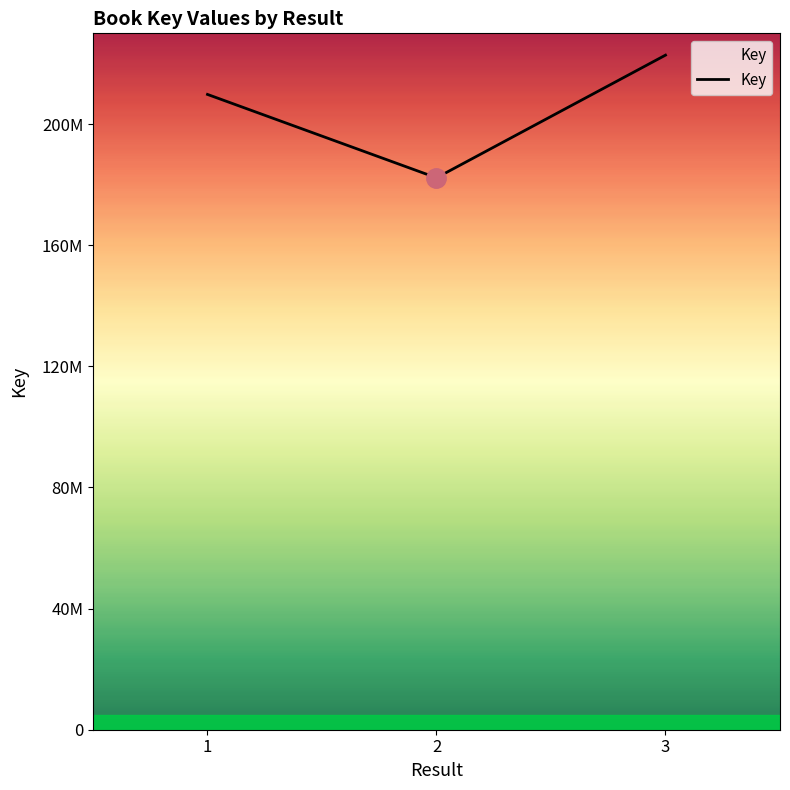

Reading left to right, transcribe all the data shown in this chart.

209825488	182286109	222800401